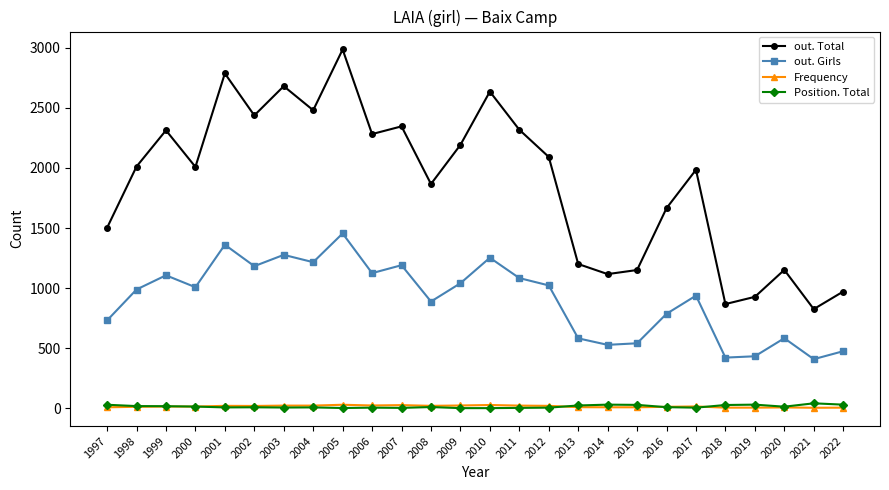

What is the value of the out. Girls point at the 1st from the left?

732